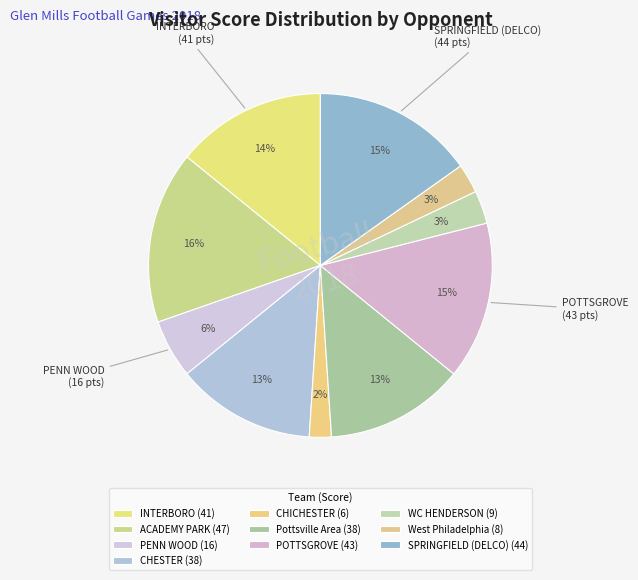

Count the number of slices in the pie.

10